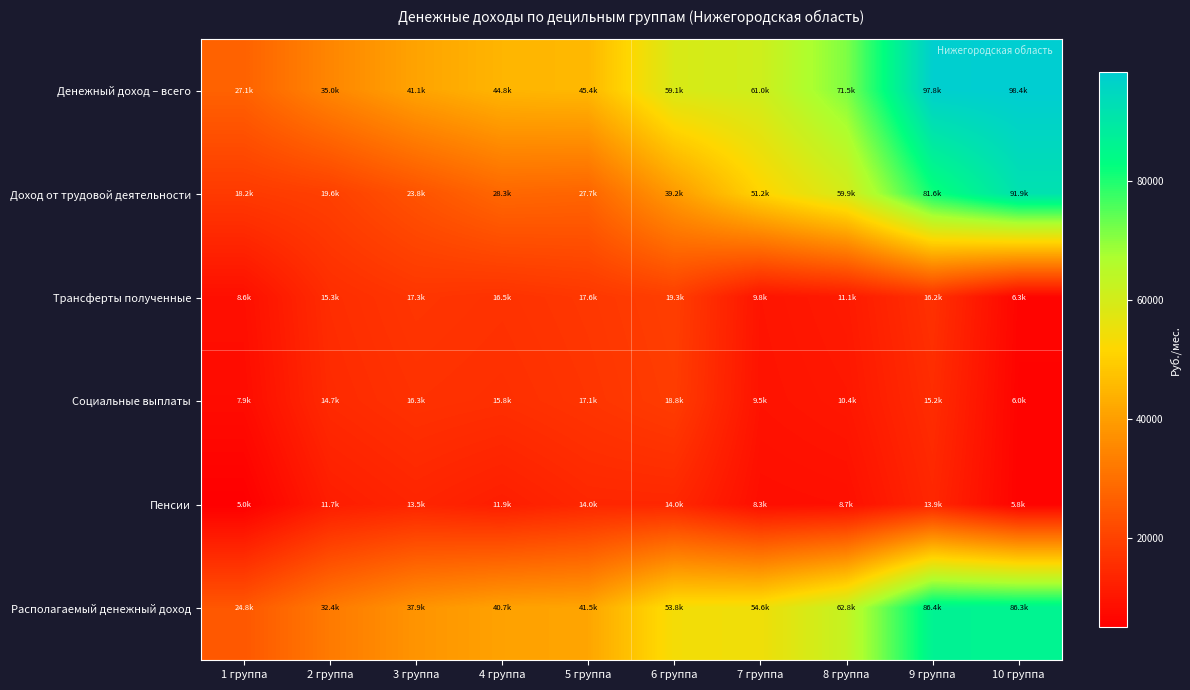

Reading left to right, extract all data points from this chart.

Денежный доход – всего: 1 группа=27116.3	2 группа=35003.4	3 группа=41105.6	4 группа=44785.3	5 группа=45378.6	6 группа=59068.7	7 группа=60996.3	8 группа=71473.4	9 группа=97750.2	10 группа=98409.8
Доход от трудовой деятельности: 1 группа=18198.2	2 группа=19550.0	3 группа=23769.5	4 группа=28255.5	5 группа=27669.4	6 группа=39244.9	7 группа=51223.9	8 группа=59899.7	9 группа=81567.3	10 группа=91887.6
Трансферты полученные: 1 группа=8613.9	2 группа=15320.0	3 группа=17293.8	4 группа=16502.4	5 группа=17644.3	6 группа=19293.3	7 группа=9755.2	8 группа=11120.7	9 группа=16179.2	10 группа=6334.8
Социальные выплаты: 1 группа=7906.3	2 группа=14678.0	3 группа=16342.5	4 группа=15763.0	5 группа=17068.4	6 группа=18773.3	7 группа=9456.6	8 группа=10405.2	9 группа=15185.3	10 группа=5989.4
Пенсии: 1 группа=5023.2	2 группа=11735.6	3 группа=13506.7	4 группа=11931.3	5 группа=13970.1	6 группа=14042.1	7 группа=8331.6	8 группа=8702.7	9 группа=13919.4	10 группа=5842.2
Располагаемый денежный доход: 1 группа=24770.7	2 группа=32440.7	3 группа=37925.3	4 группа=40749.4	5 группа=41462.5	6 группа=53832.2	7 группа=54620.5	8 группа=62845.4	9 группа=86391.6	10 группа=86347.5